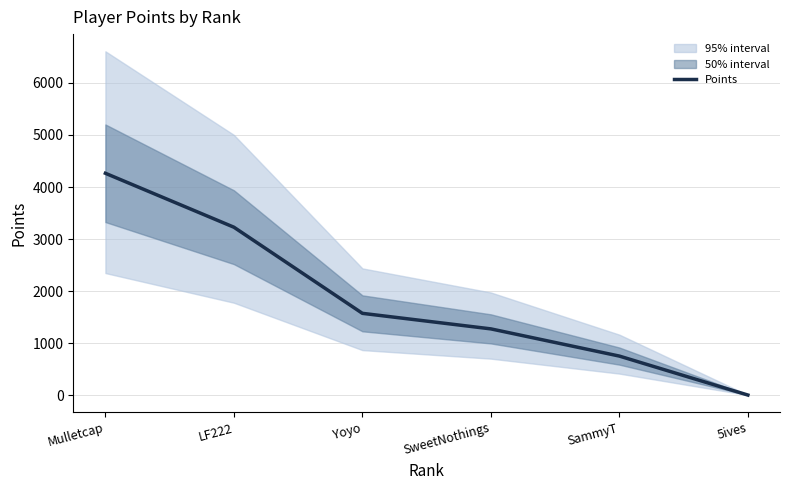

Reading left to right, extract all data points from this chart.

4264	3227	1571	1272	749	0